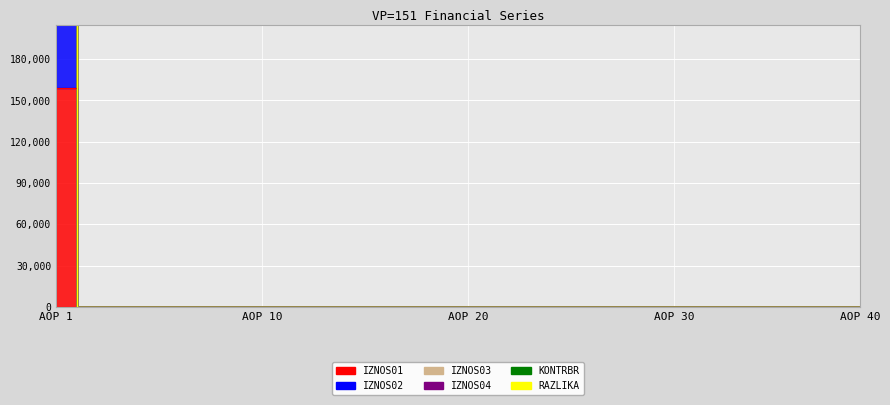

At which category is the sum across all series the highest?

AOP 1